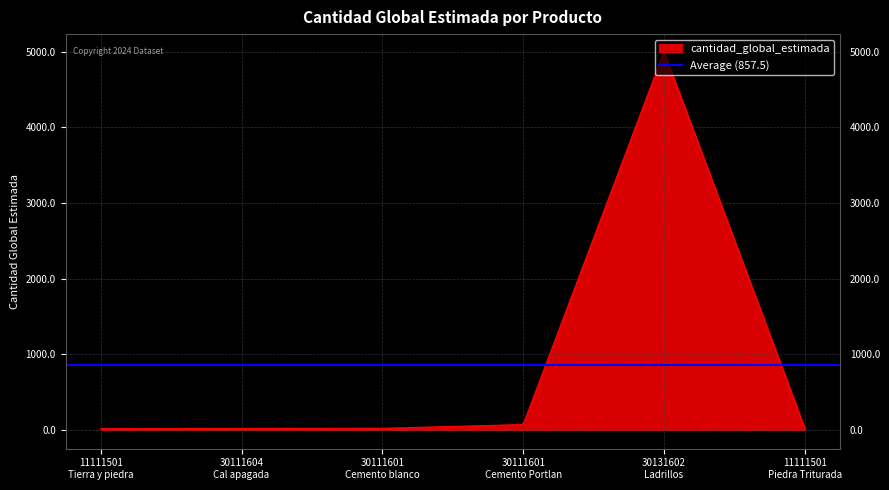

List the labels in order of value, largest first.

30131602
Ladrillos, 30111601
Cemento Portlan, 30111604
Cal apagada, 30111601
Cemento blanco, 11111501
Piedra Triturada, 11111501
Tierra y piedra